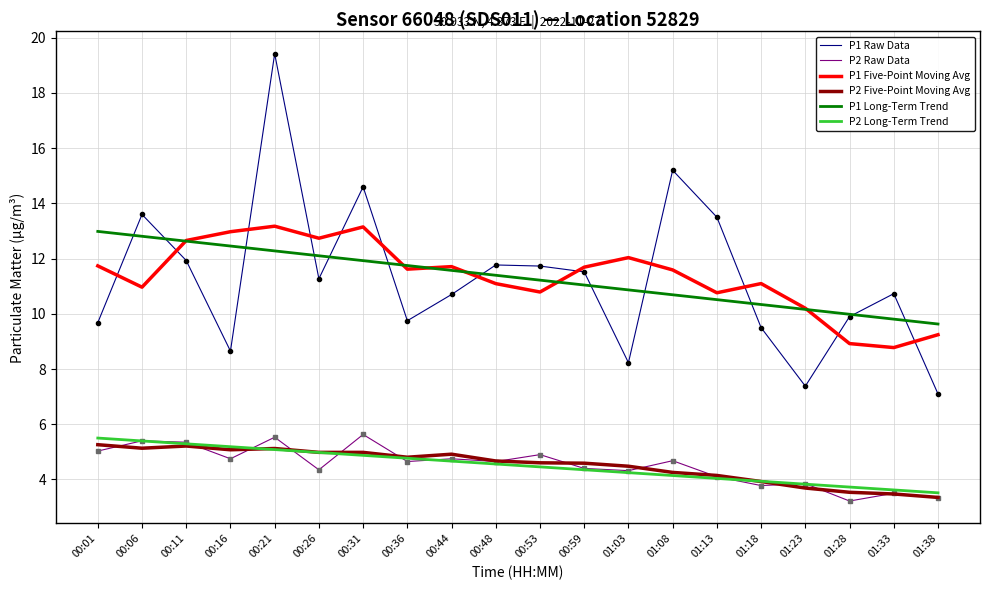

What is the spread (max minus min) of values at 01:03?

7.8